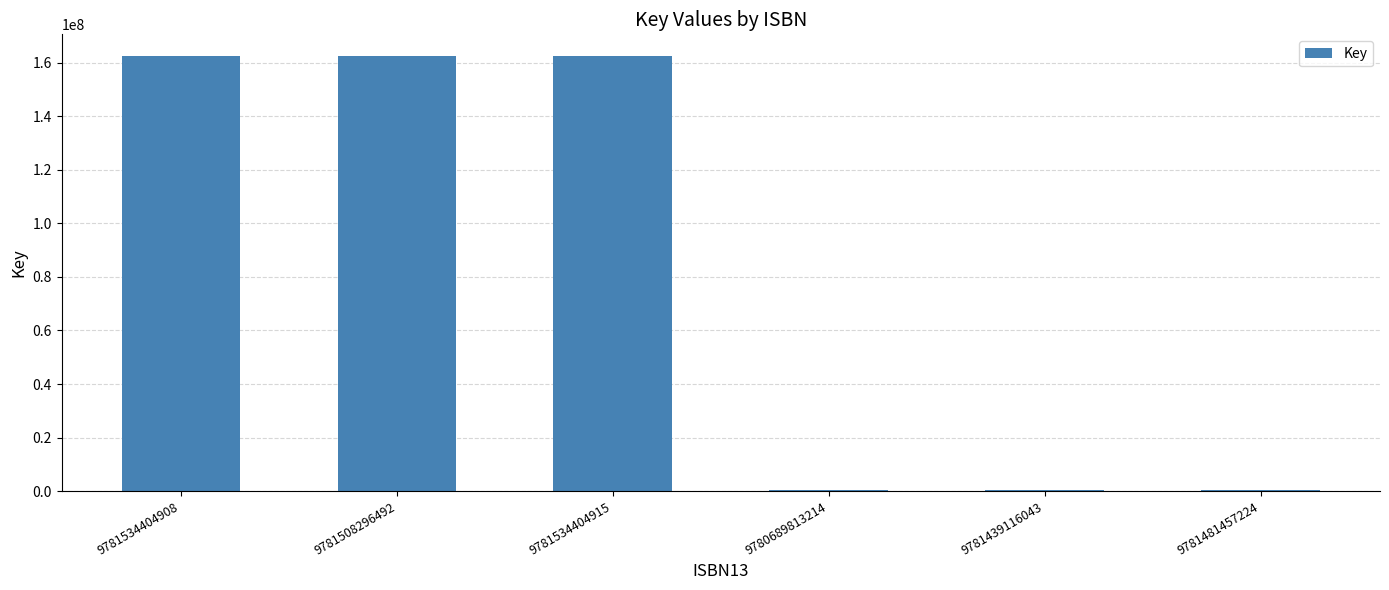

Reading right to left, list all the values displayed in this chart.

9781481457224=317978	9781439116043=317978	9780689813214=317978	9781534404915=162433911	9781508296492=162433911	9781534404908=162433911